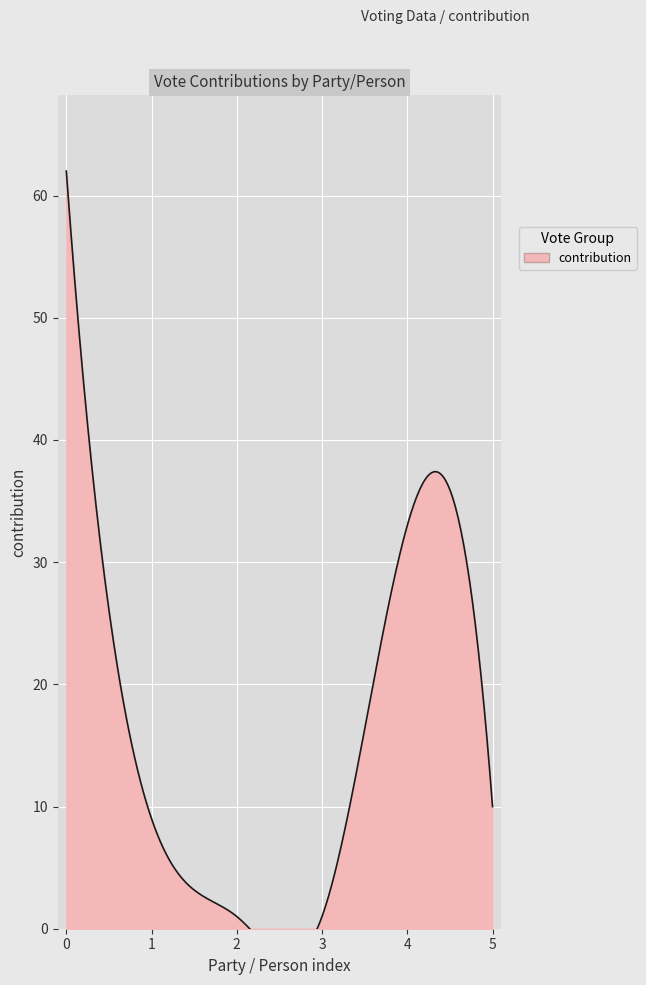

What is the value of the 3rd point from the left?

1